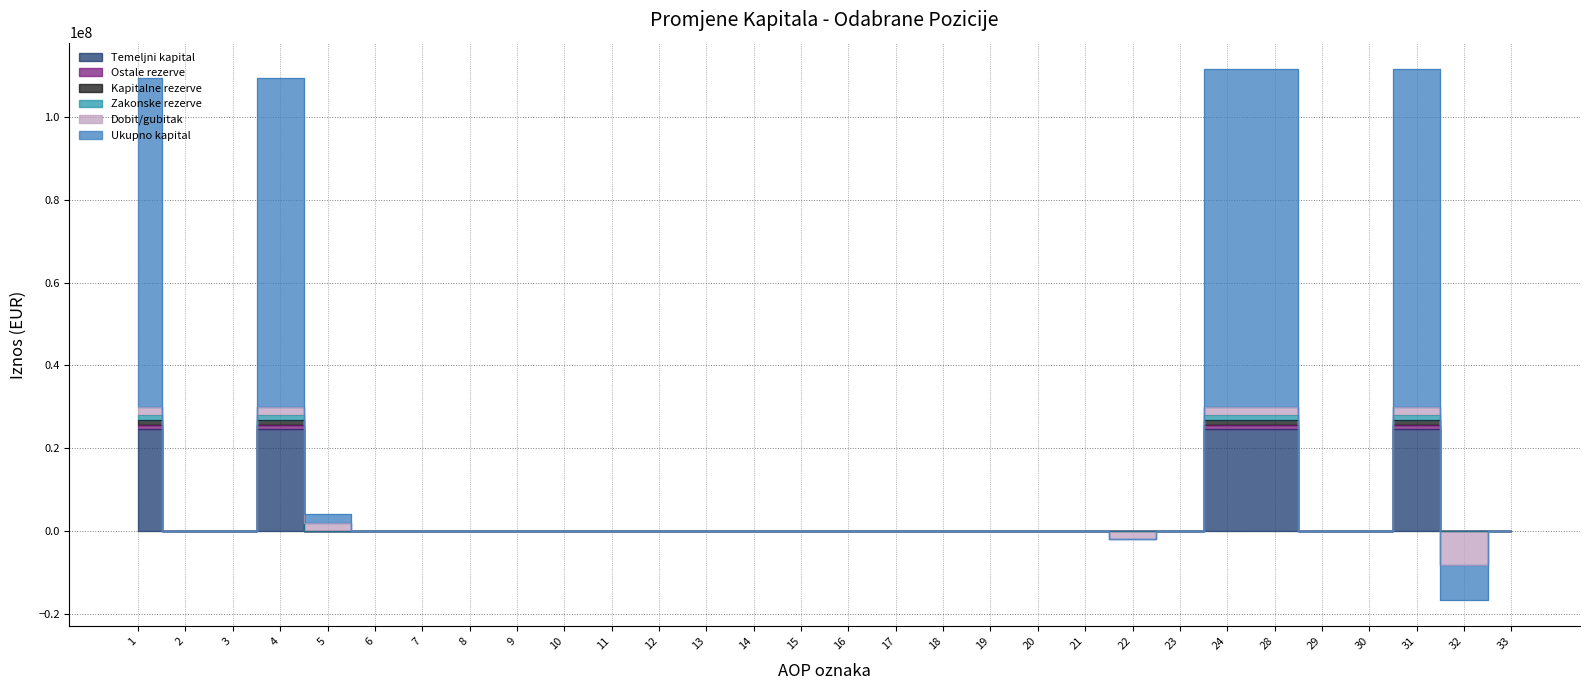

What is the difference between the maximum and minimum values in the Zakonske rezerve series?

26847157